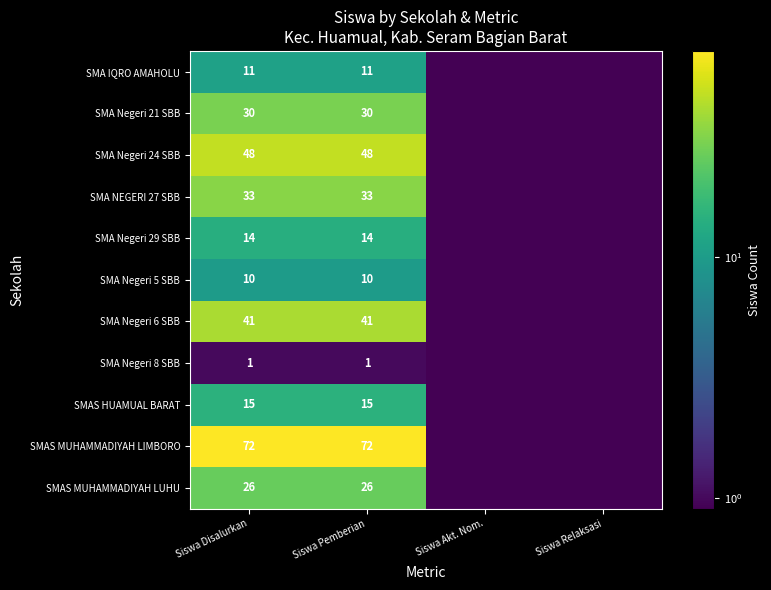

What is the greatest value displayed?

72.0